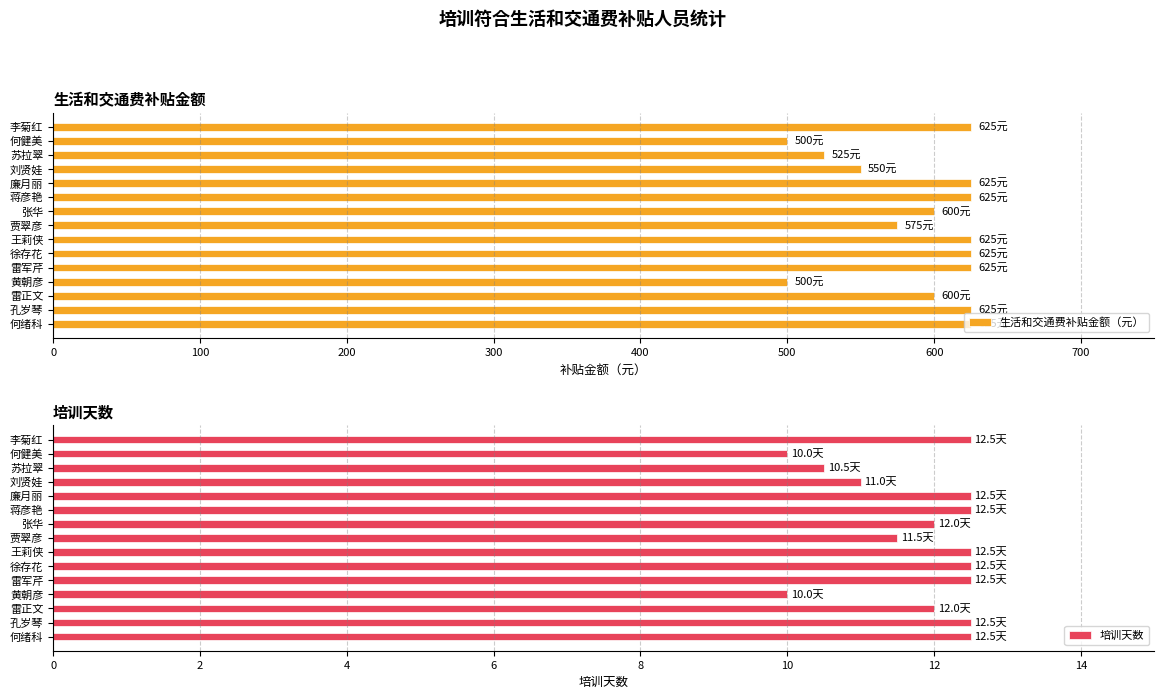

Reading right to left, list all the values displayed in this chart.

生活和交通费补贴金额（元）: 625.0	500.0	525.0	550.0	625.0	625.0	600.0	575.0	625.0	625.0	625.0	500.0	600.0	625.0	625.0
培训天数: 12.5	10.0	10.5	11.0	12.5	12.5	12.0	11.5	12.5	12.5	12.5	10.0	12.0	12.5	12.5